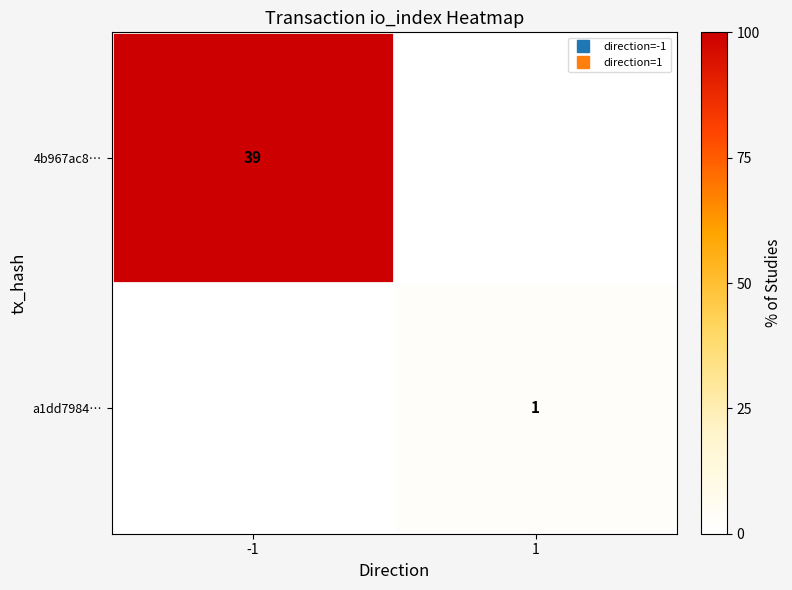

Which series has the largest total across all categories?

4b967ac8…